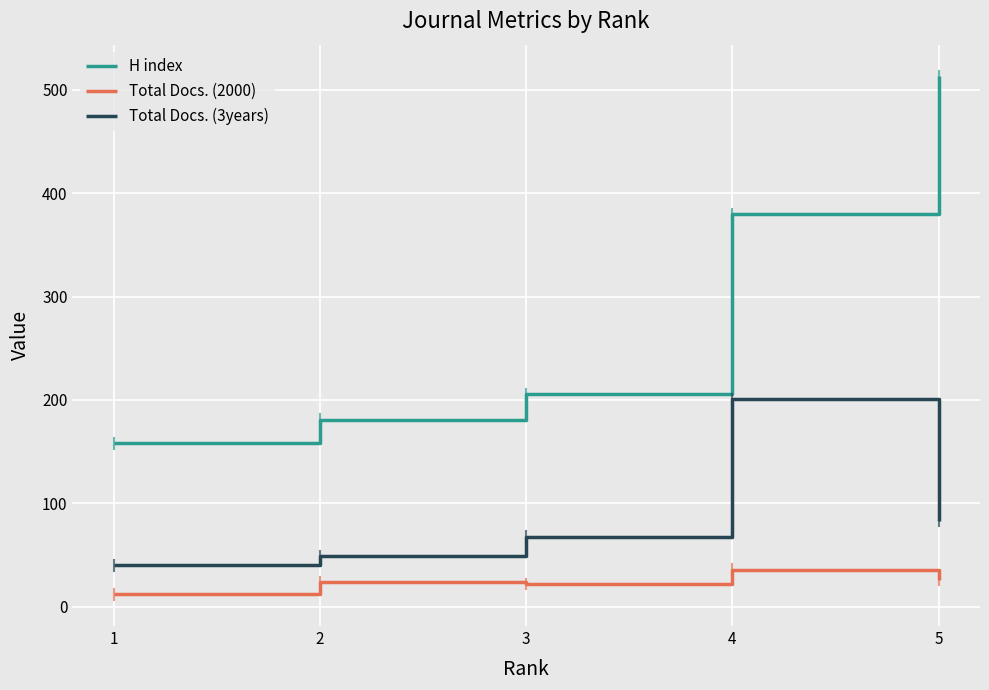

Does the chart have visible grid lines?

Yes